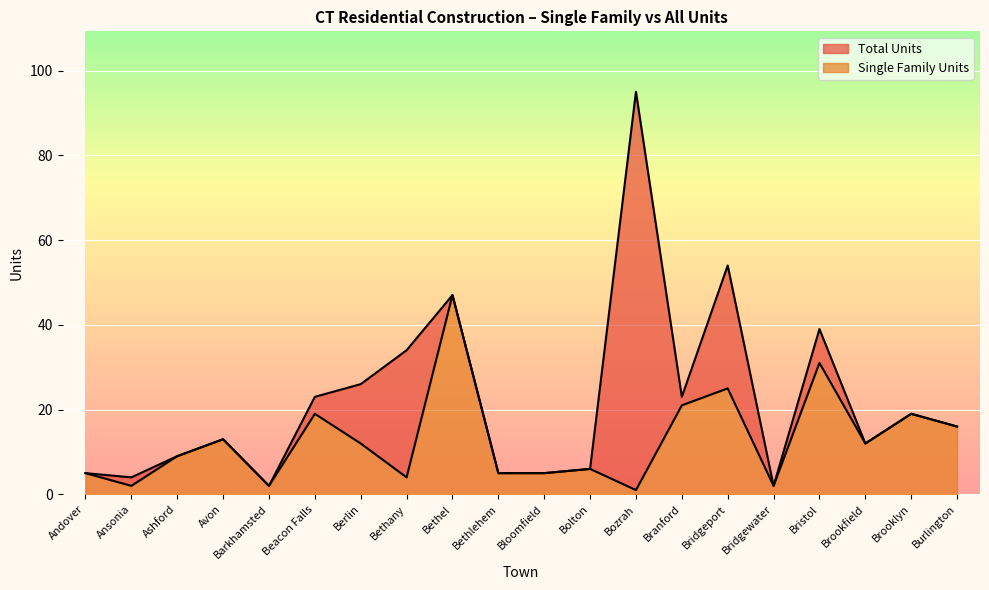

What is the difference between the maximum and minimum values in the Total Units series?

93